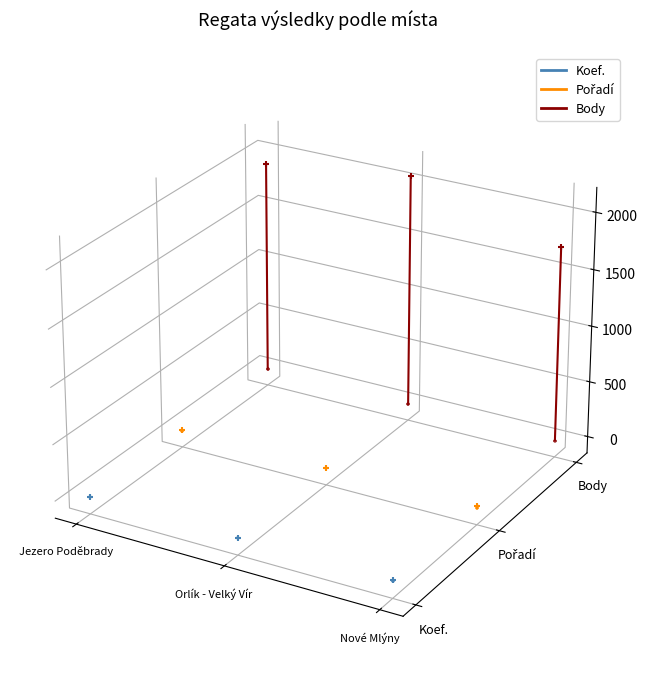

Which series reaches the maximum Y coordinate?

Body